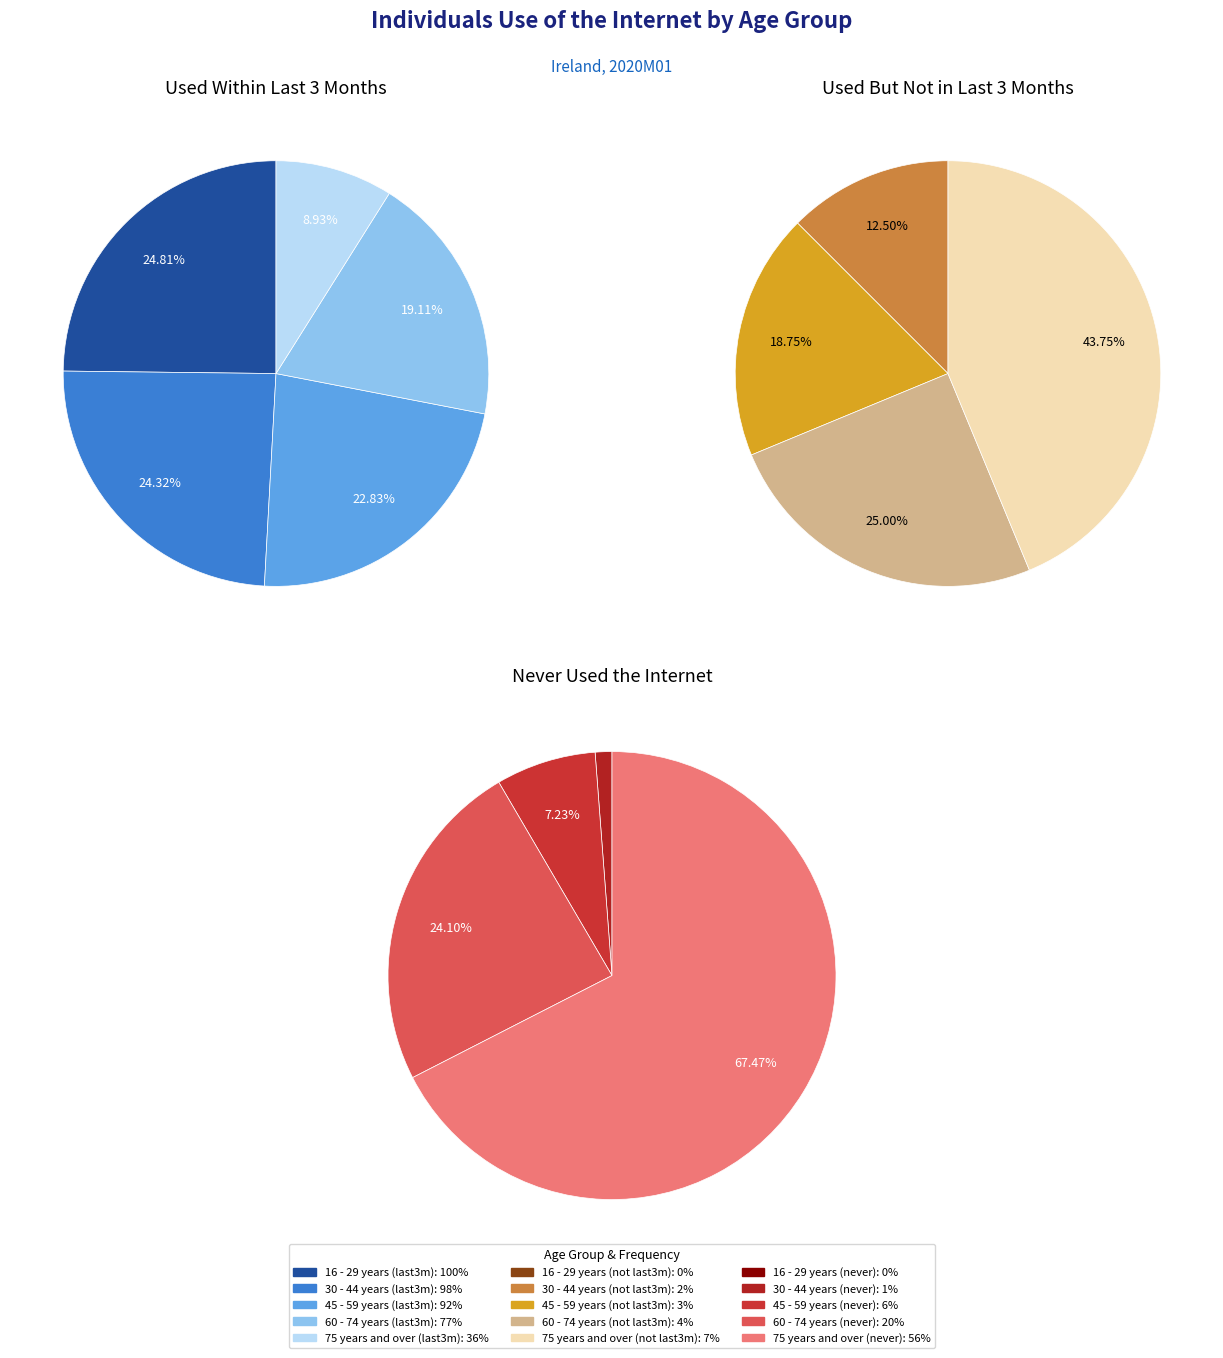

Which series changed the most between 30 - 44 years and 75 years and over?

Used within last 3 months